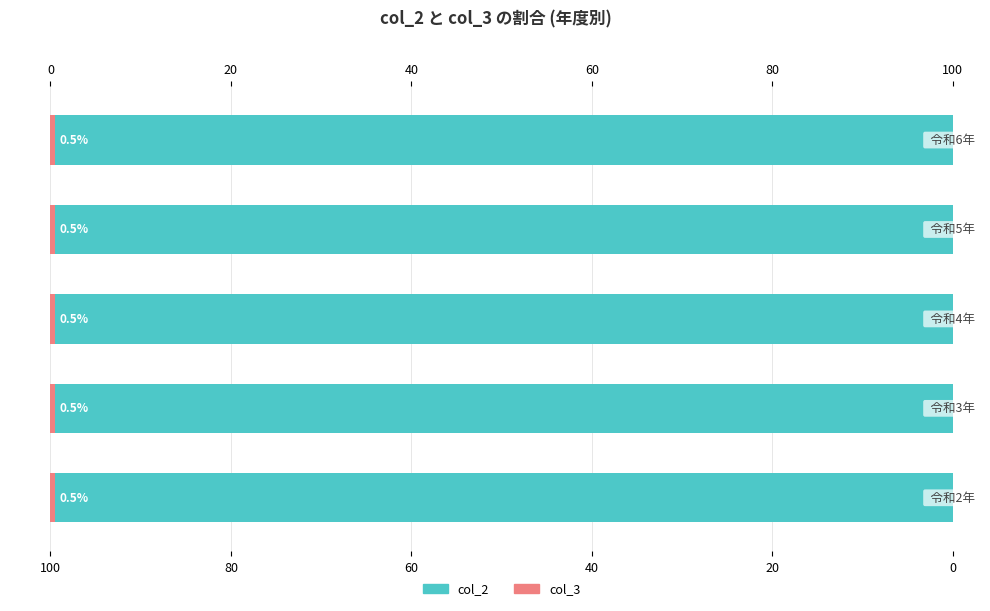

What is the approximate value of col_2 at 0?

99.5